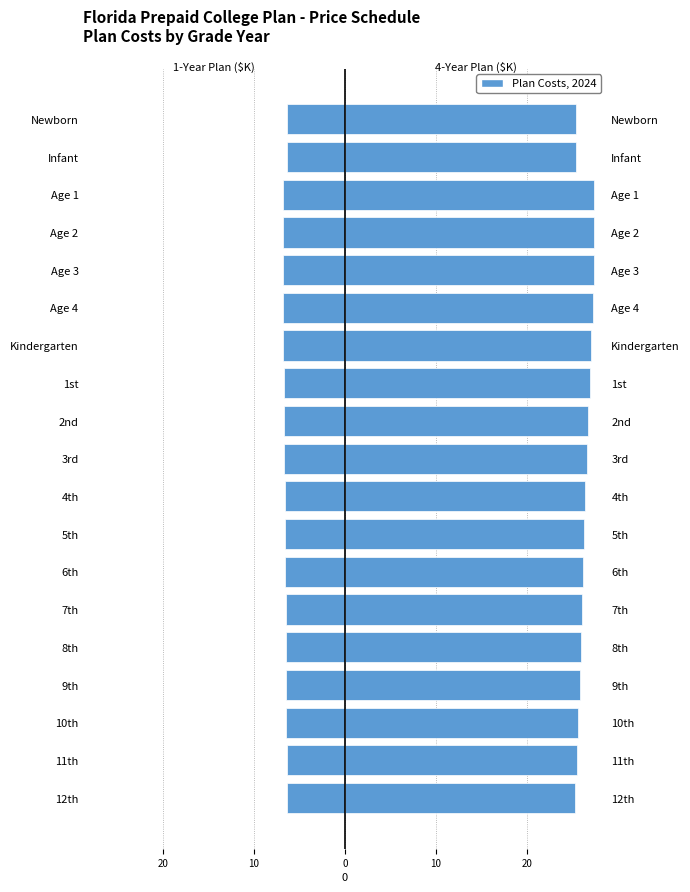

What is the difference between the highest and lowest values at 1st?

33.6